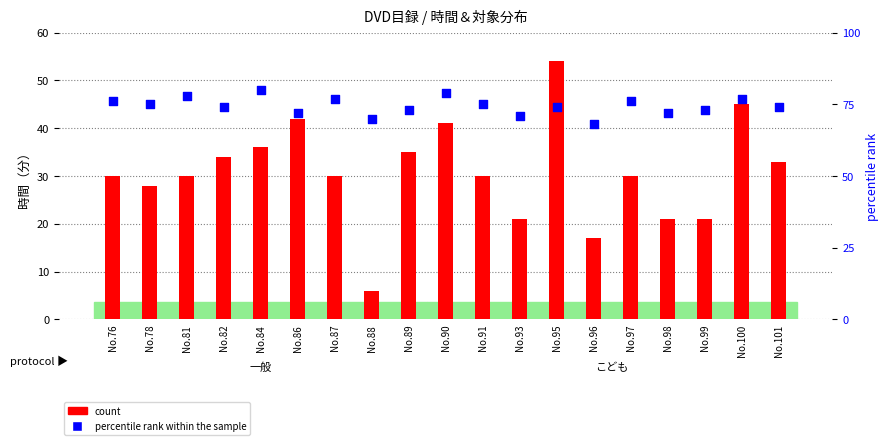

Which series has the largest Y range (max minus min)?

count